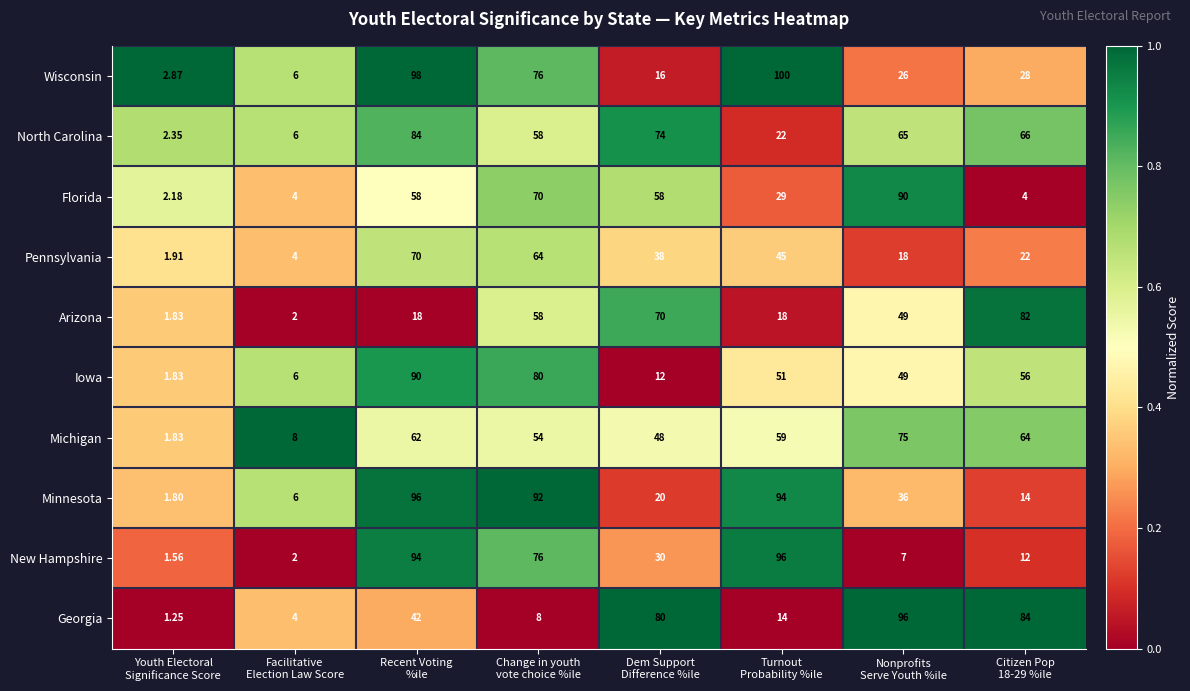

Which series has the largest range (max minus min)?

Wisconsin